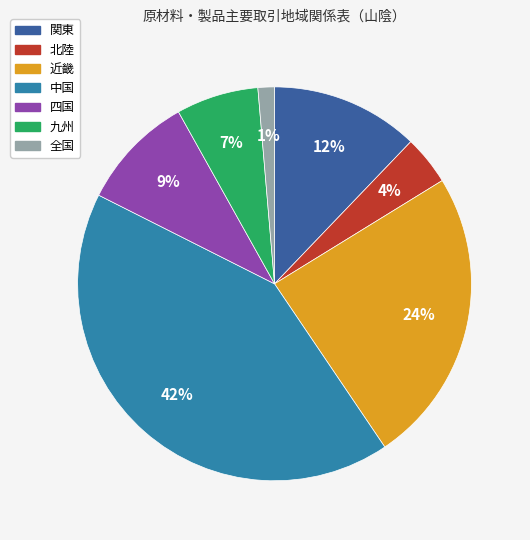

Count the number of slices in the pie.

7